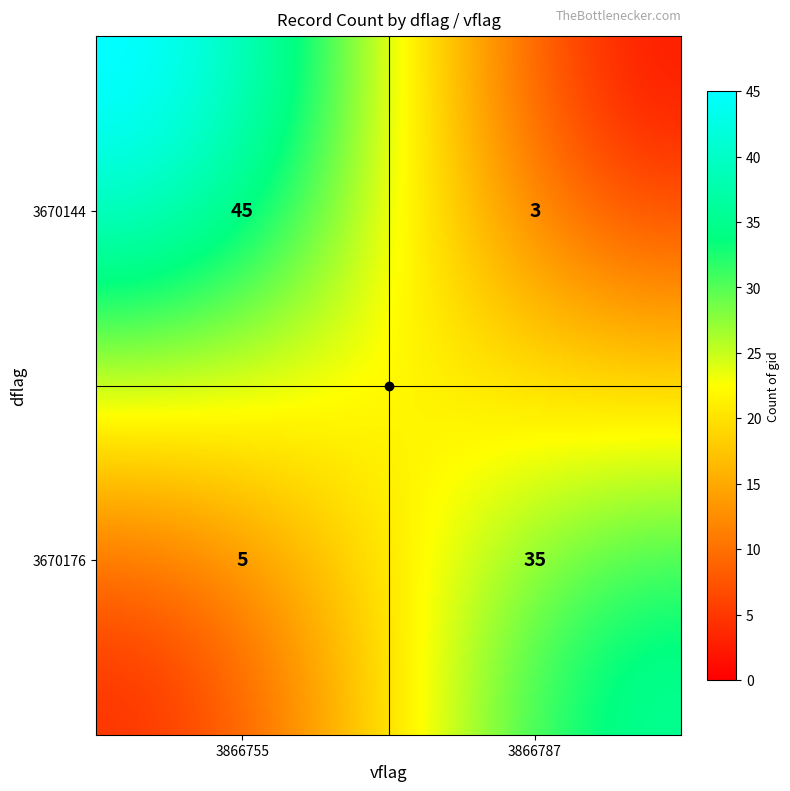

Which label corresponds to the largest value in the chart?

3670144_3866755